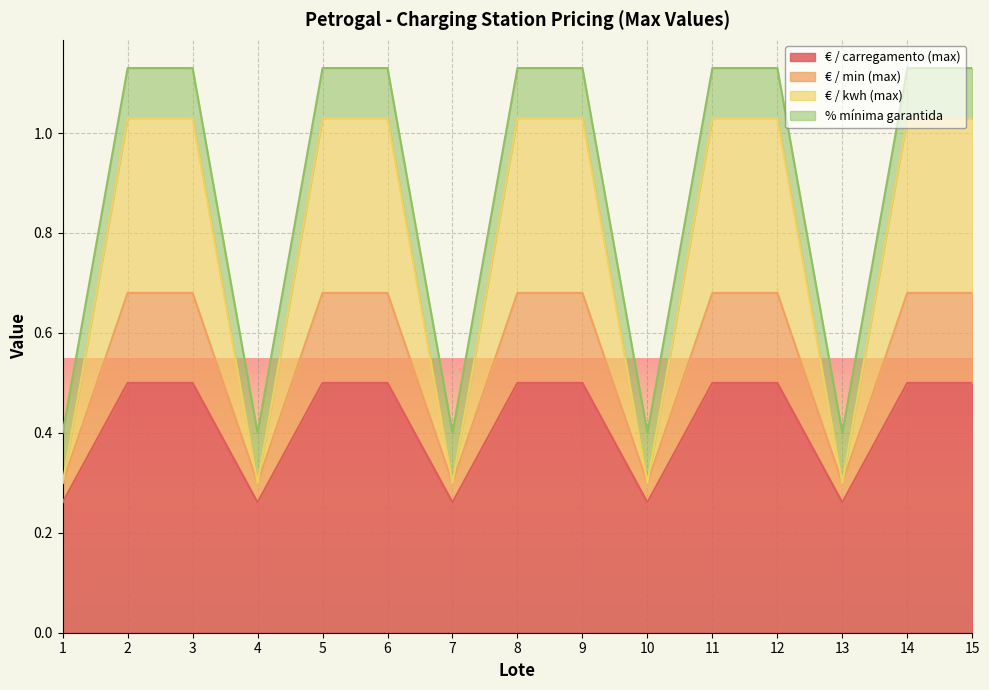

What is the total value across all series at 4?

0.4